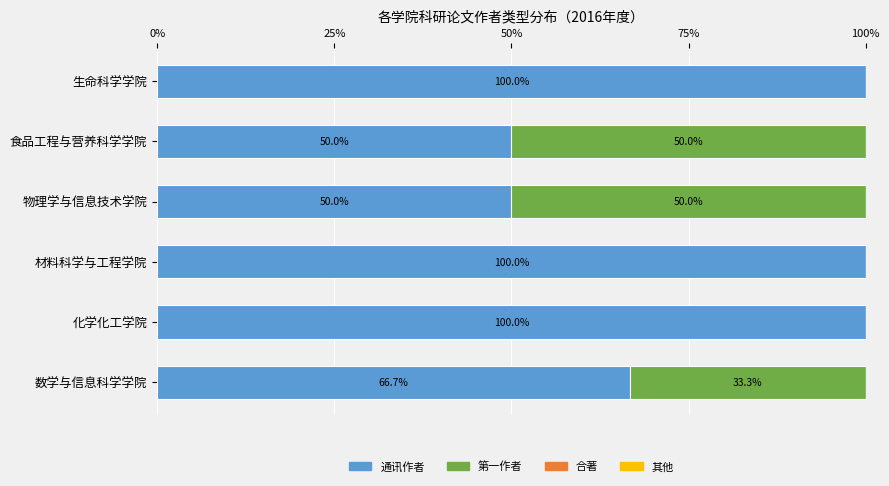

What is the maximum value for 通讯作者?

100.0